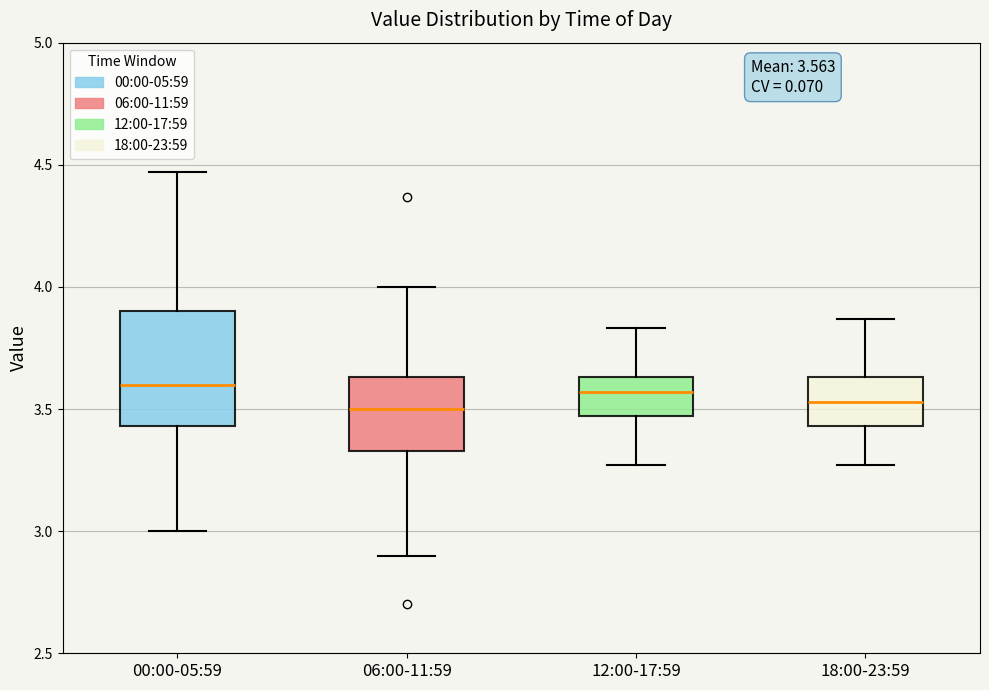

Comparing the boxes themselves (not the whiskers), which one is the tallest?

00:00-05:59